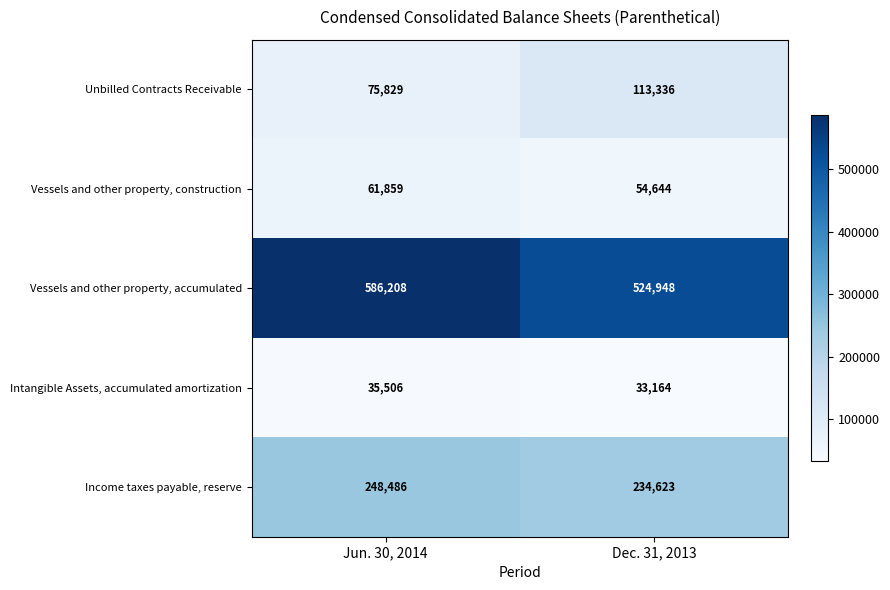

What is the sum of all Intangible Assets, accumulated amortization values?

68670